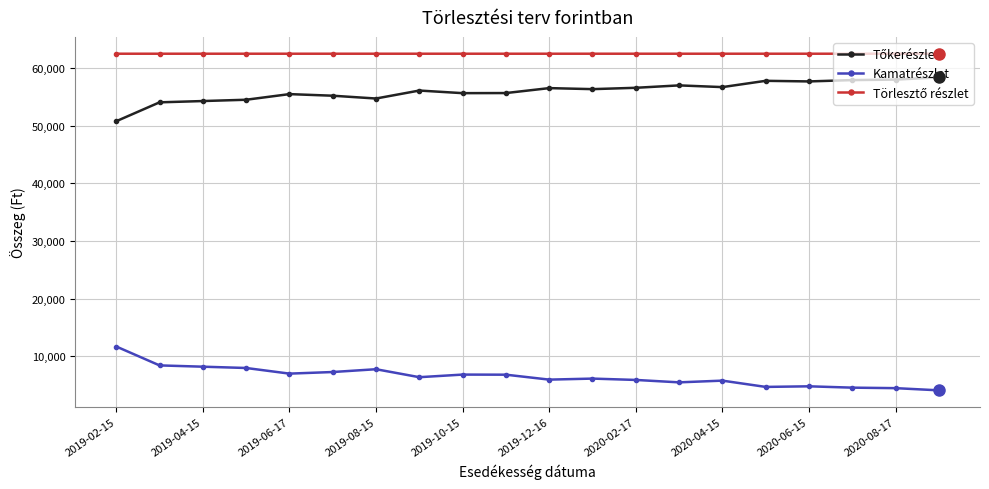

What is the minimum value shown in the chart?

4108